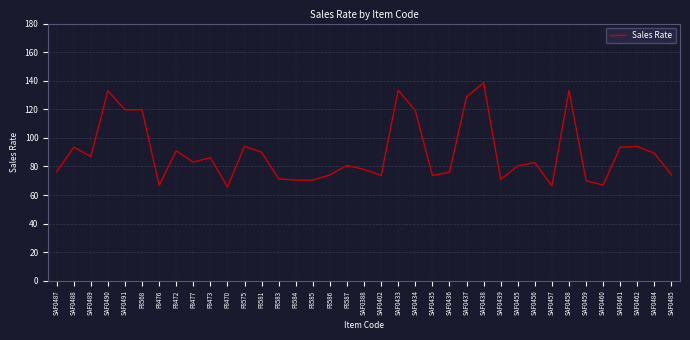

Count the number of categories in the chart.

37